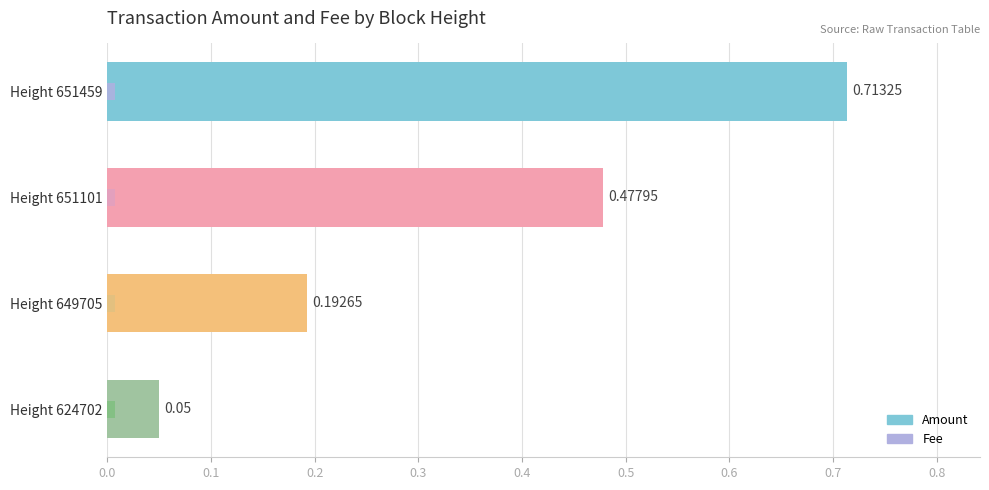

At which category is the sum across all series the highest?

651459